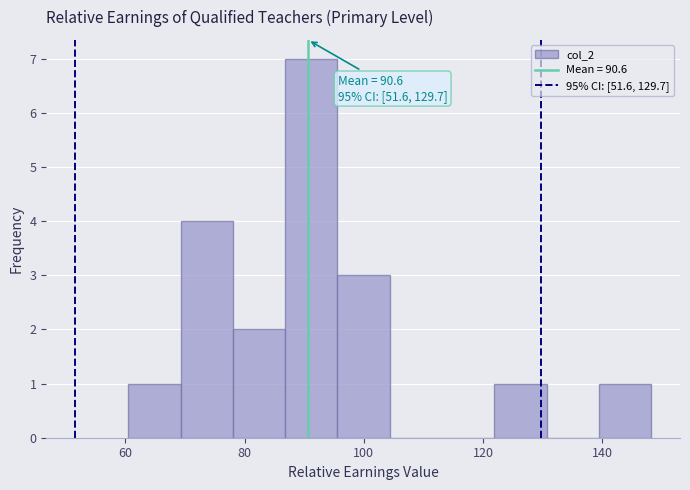

Which range on the x-axis has the tallest bar?

86 to 96